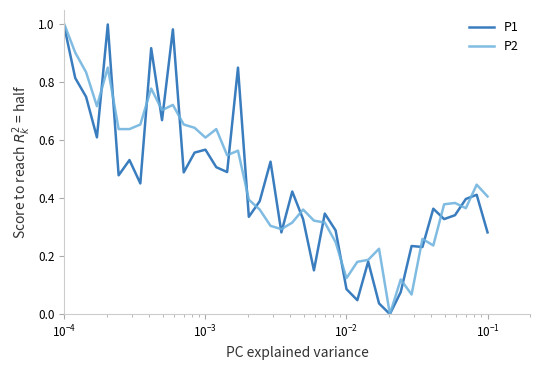

In P2, how many points are lower than both neighbors (excluding endpoints)?

10